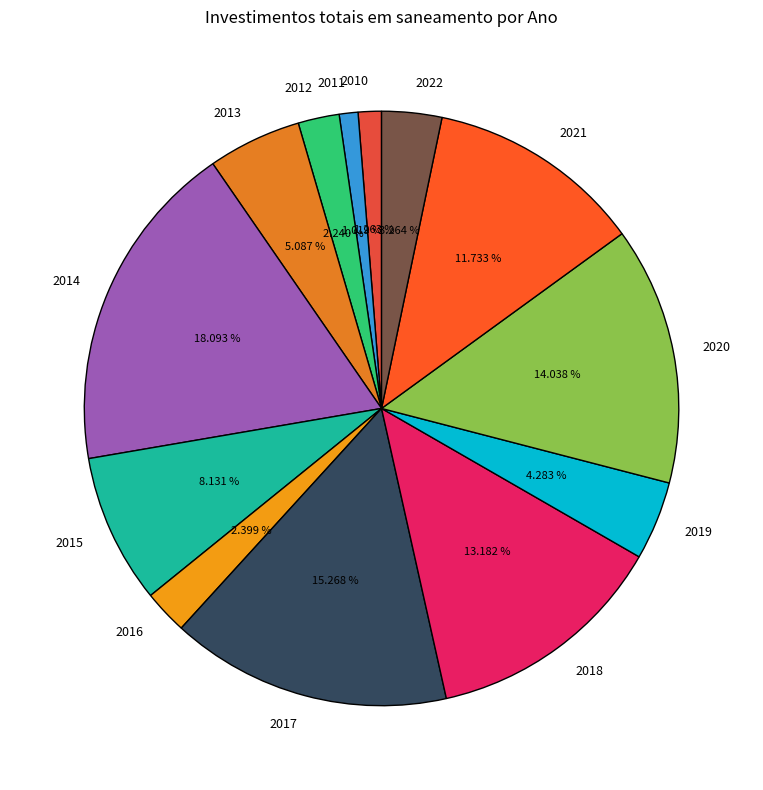

How many slices are in this pie chart?

13